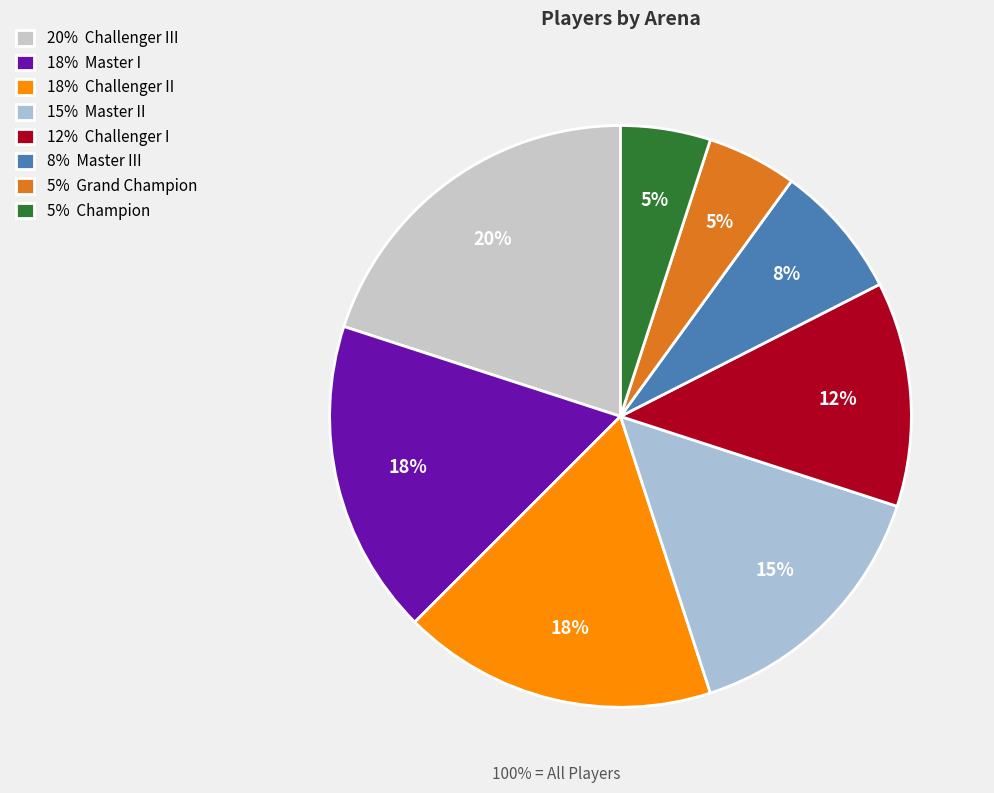

Is there any slice that represents more than half of the pie?

No